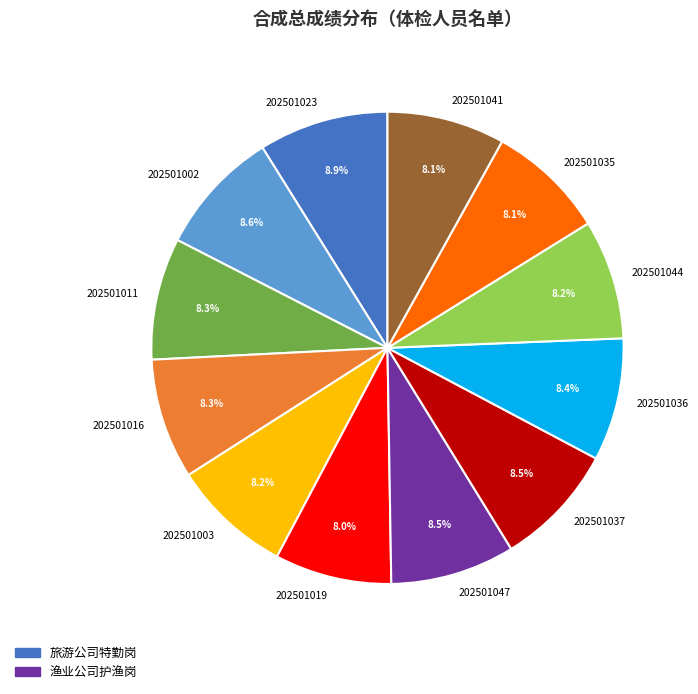

Is the sum of 202501016 and 202501037 greater than half?

No